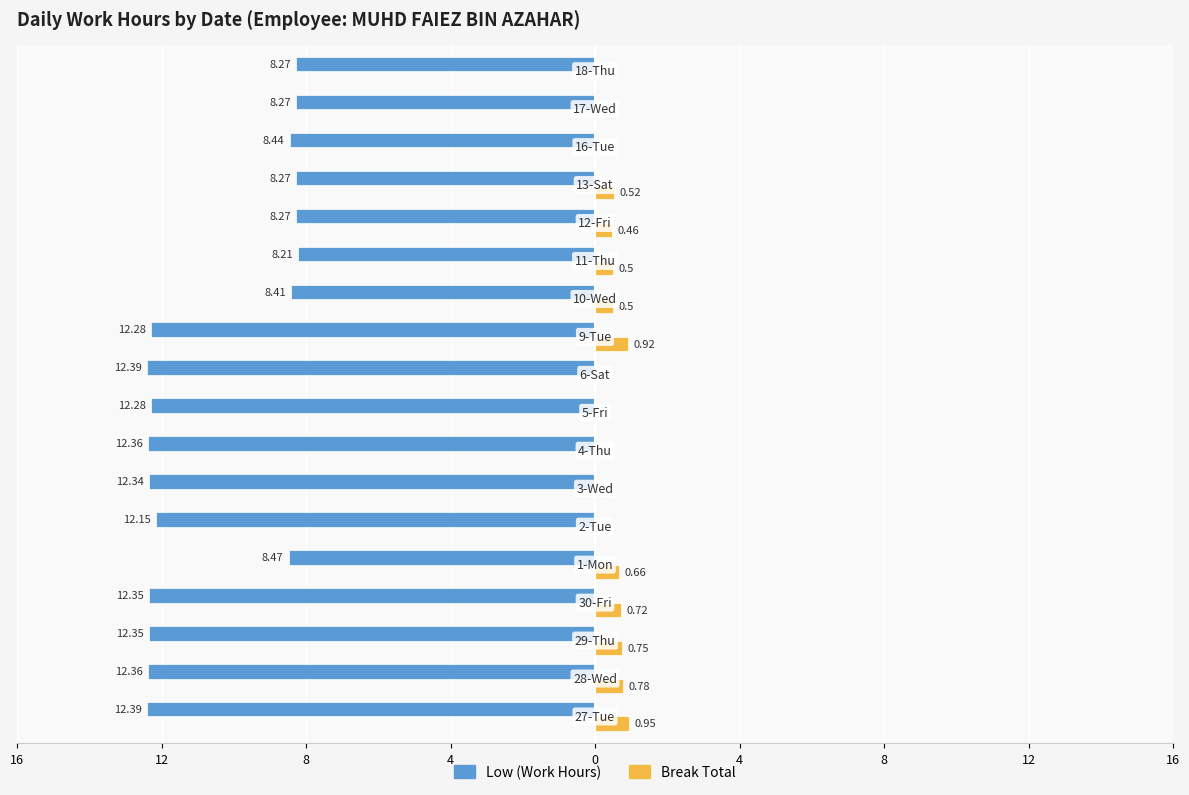

What are all the series names shown in the legend?

Low (Work Hours), Break Total